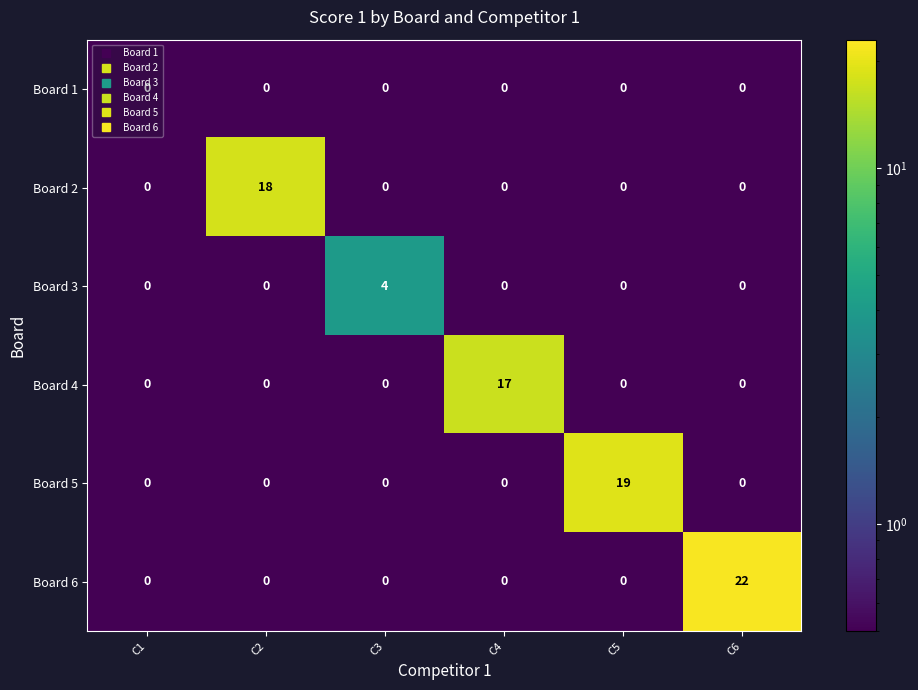

What is the minimum value shown in the chart?

0